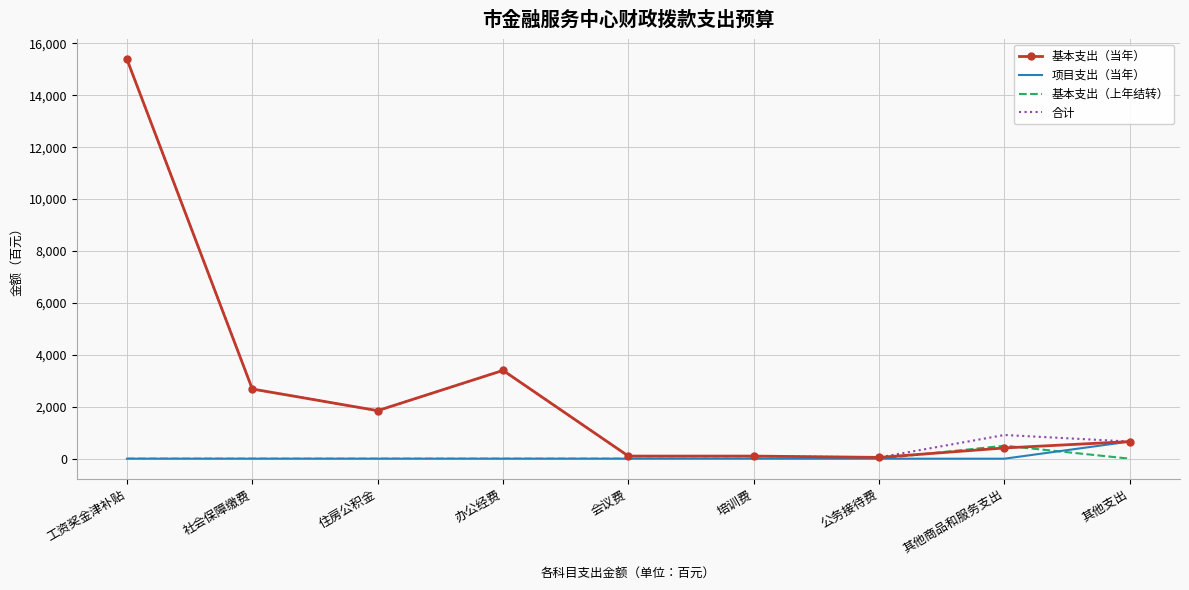

At which label is 基本支出（当年） closest to 7720?

办公经费